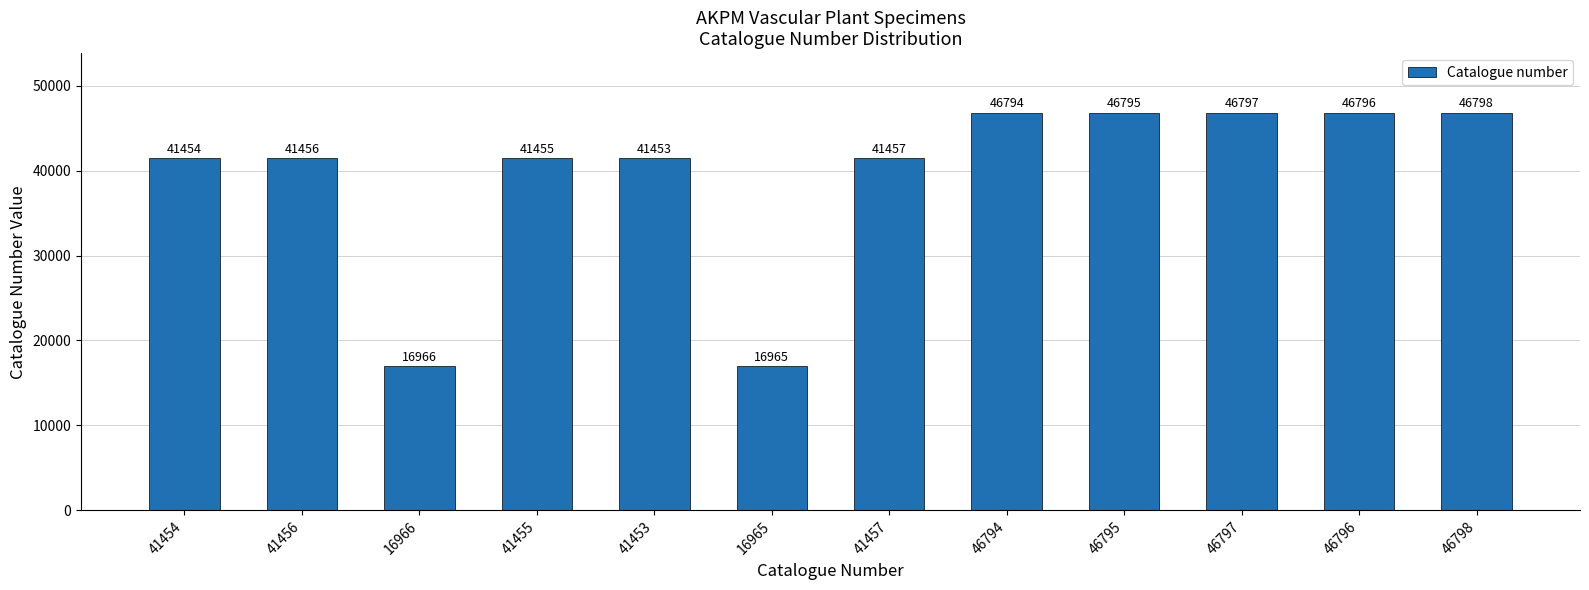

Approximately how many times larger is the value at 41454 compared to 46796?

0.9